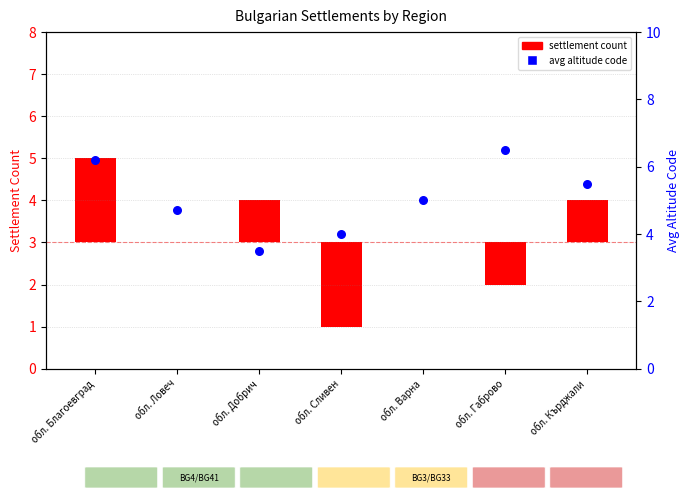

What is the change in value from обл. Ловеч to обл. Добрич?

-1.2